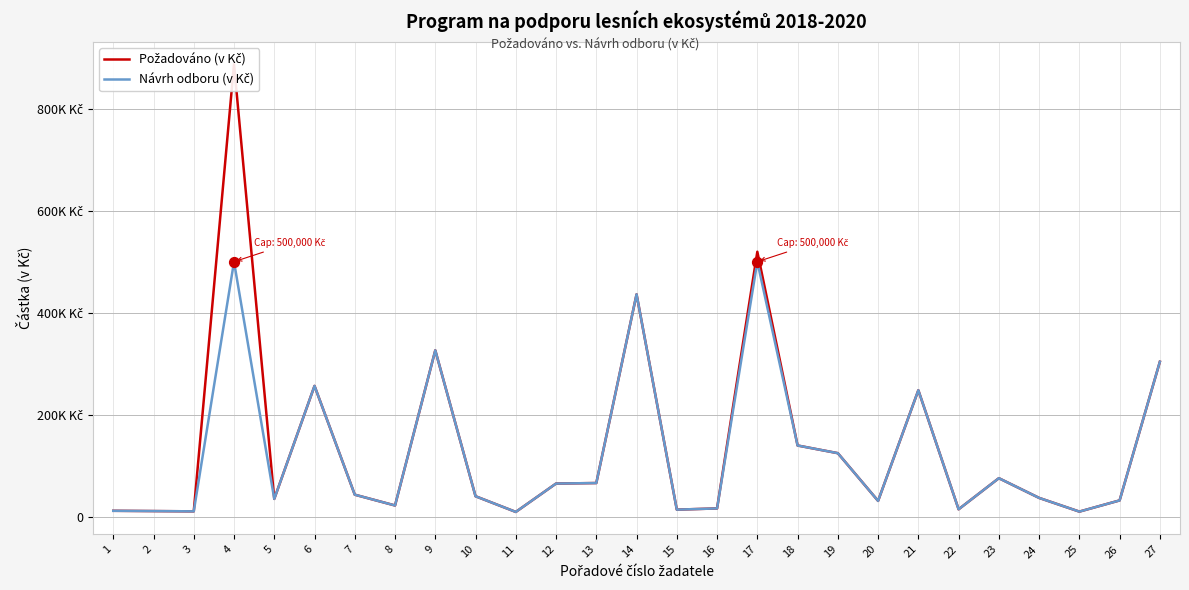

At how many categories does at least one series exceed 409770?

3